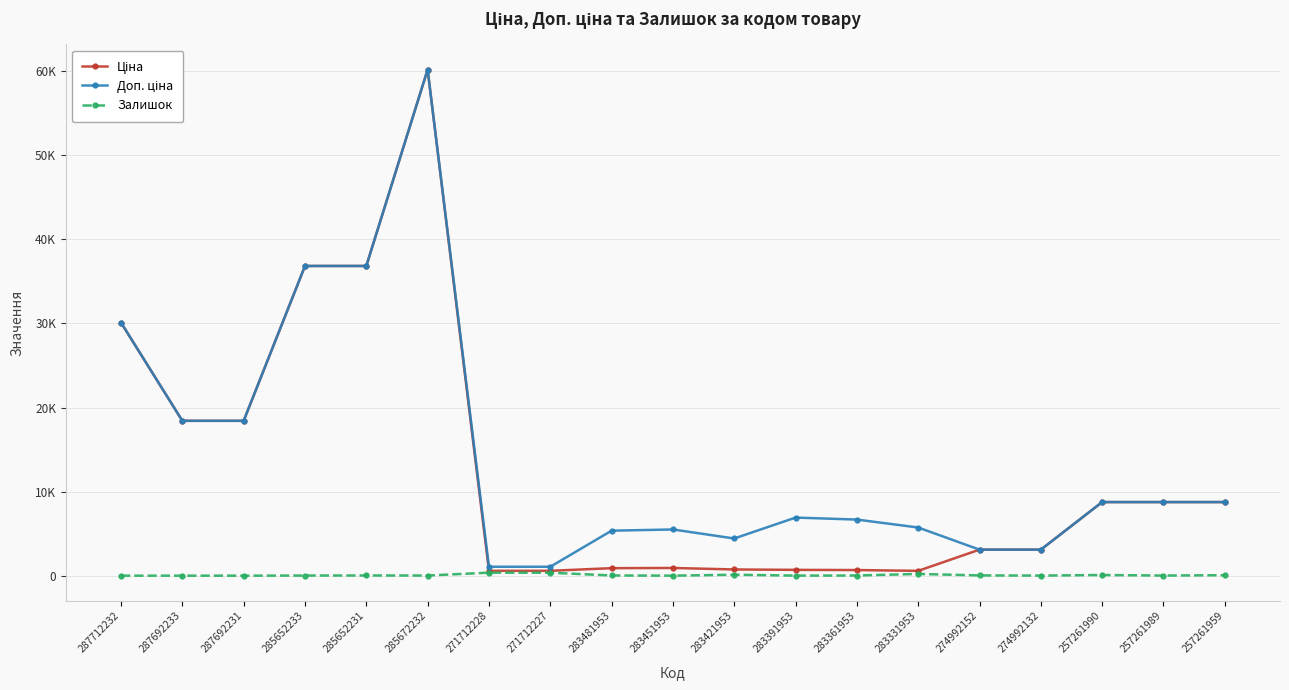

What is the difference between the highest and lowest values at 283391953?

6902.3